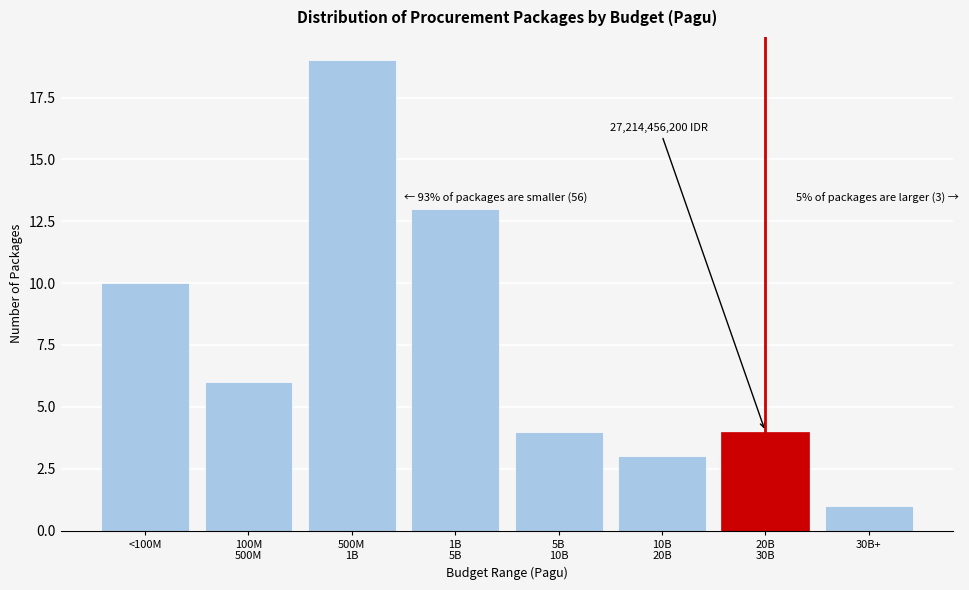

Reading left to right, what are all the values shown in this chart?

10	6	19	13	4	3	4	1